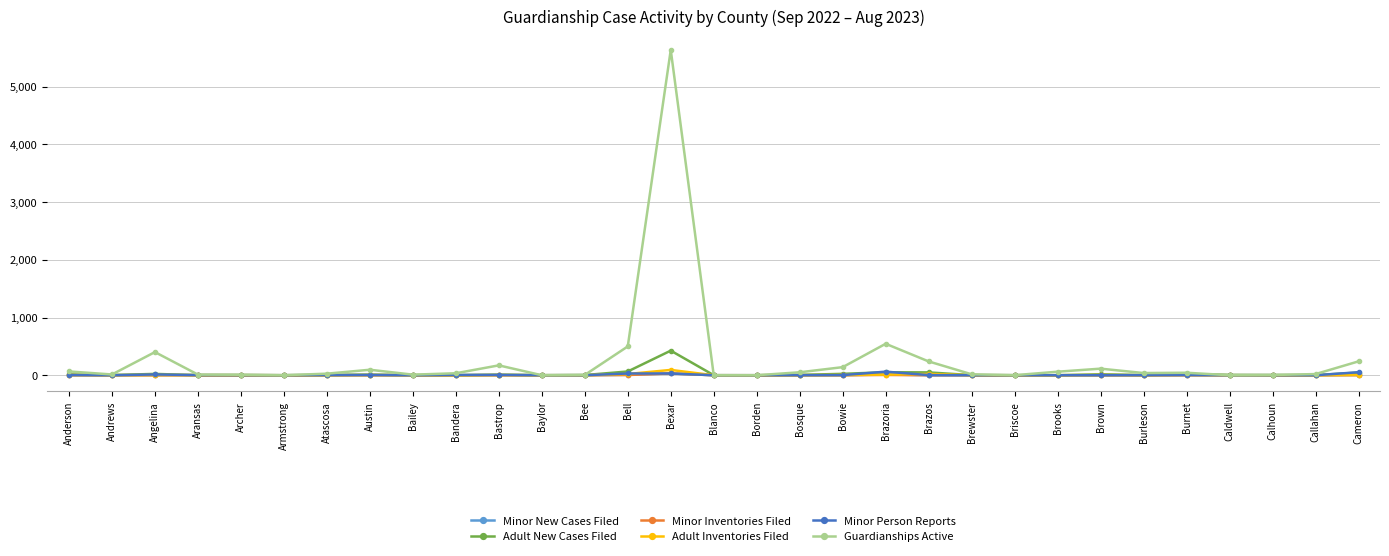

The Adult Inventories Filed series shows 0 at Callahan. True or false?

True